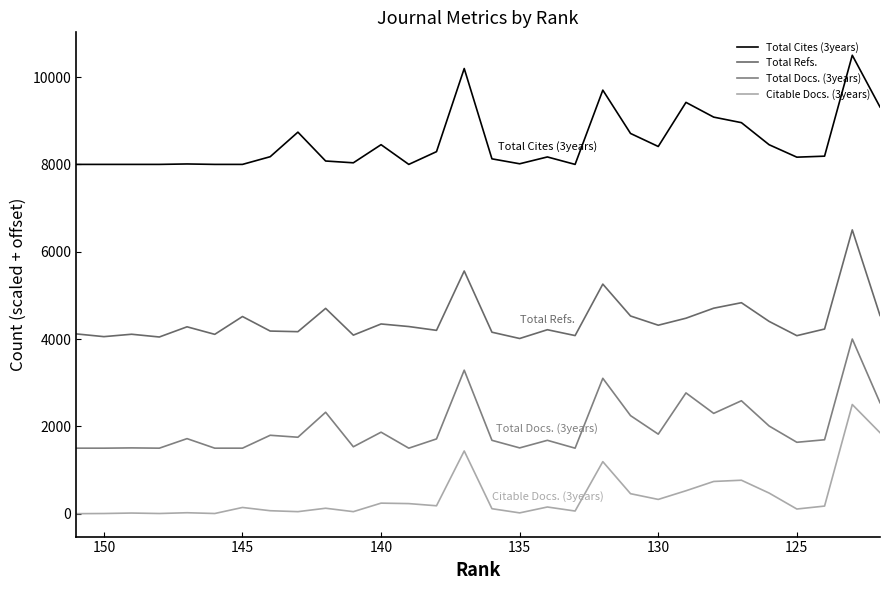

True or false: Total Docs. (3years) has more than 2 interior local peaks.

True